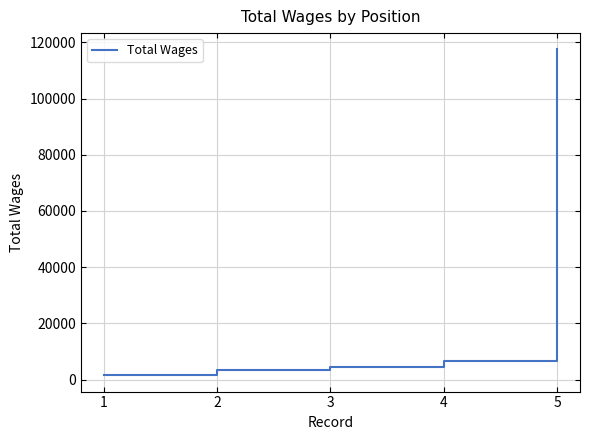

What is the sum of all values?

133306